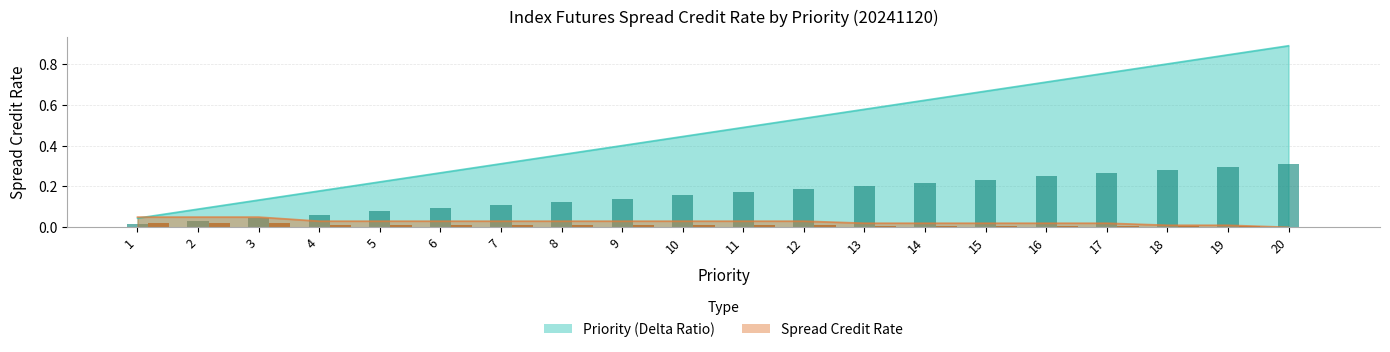

What is the value of the Priority bar bar at the 11th from the left?

0.2